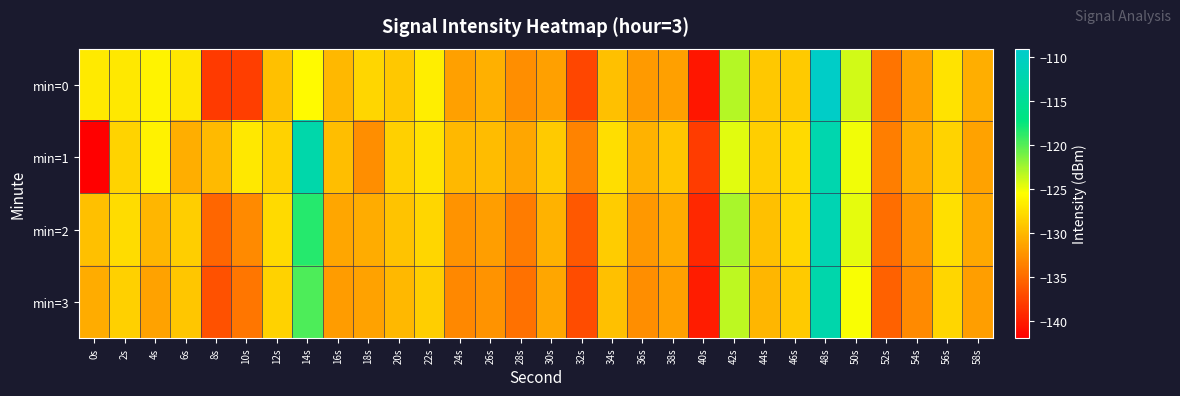

How many series are shown in this chart?

4